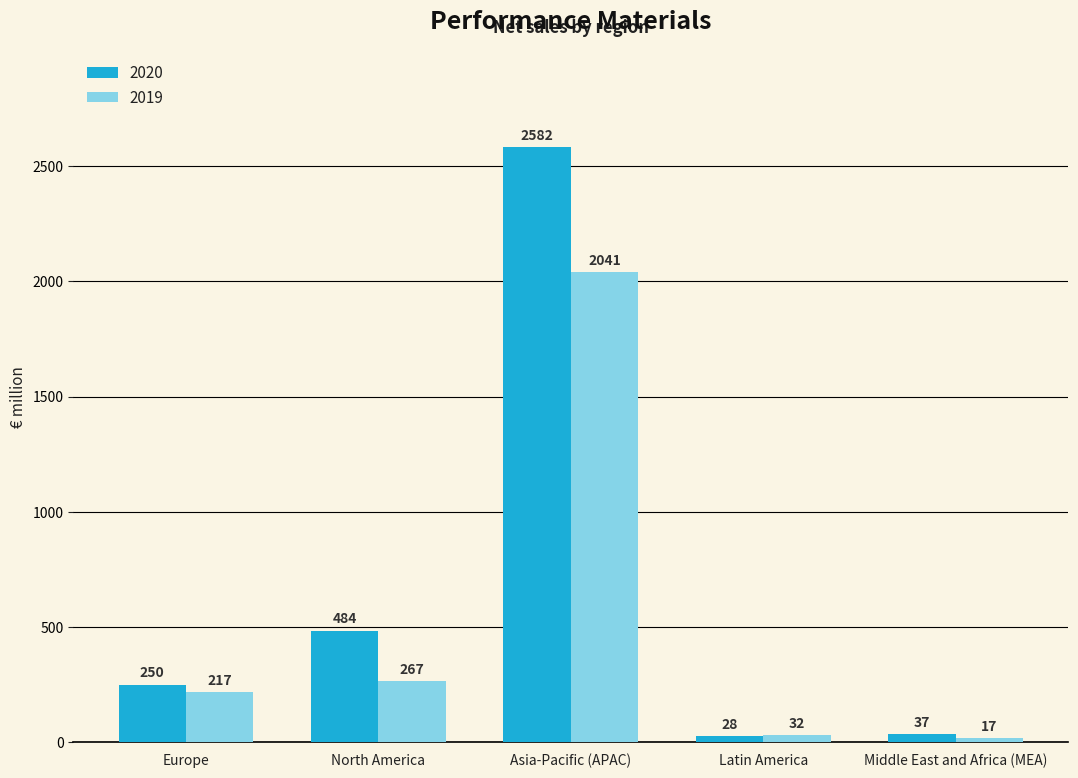

Where is 2020 nearest to the value 1305?

North America